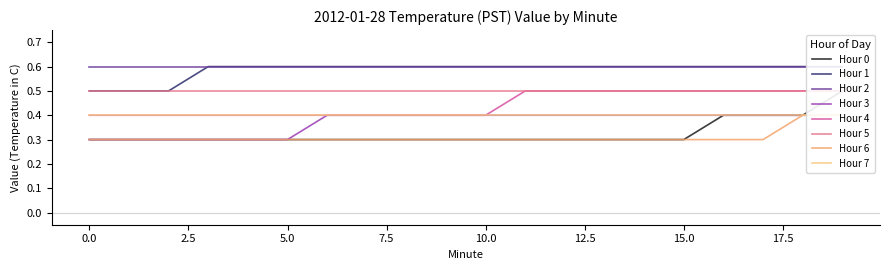

The value of Hour 1 at 2 is 0.2. True or false?

False